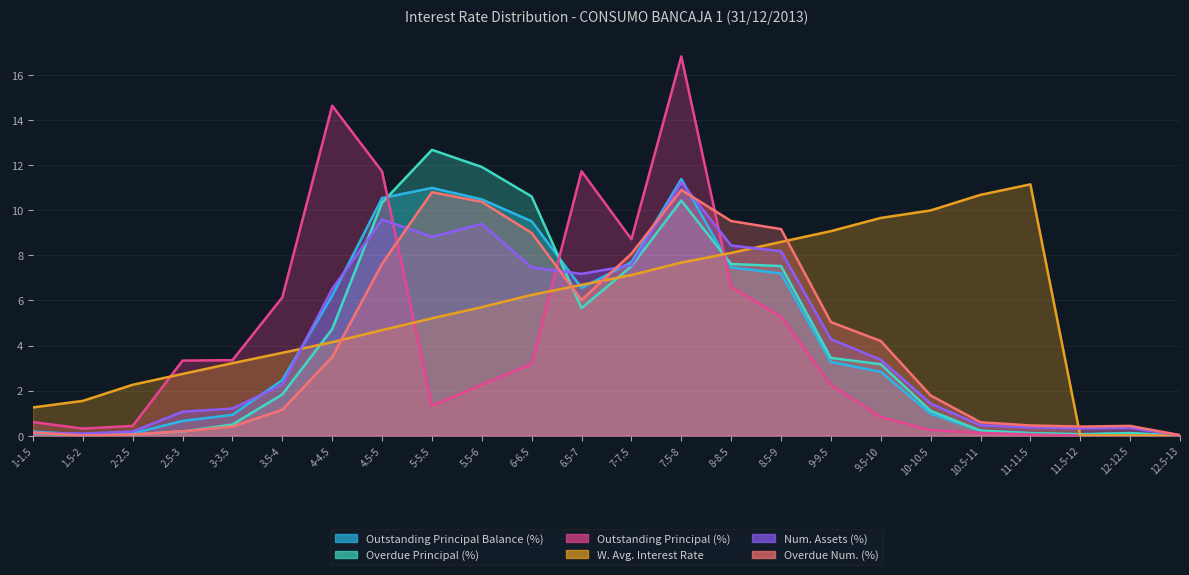

True or false: Outstanding Principal (%) has a value of 9.5 at 12.5-13.

False